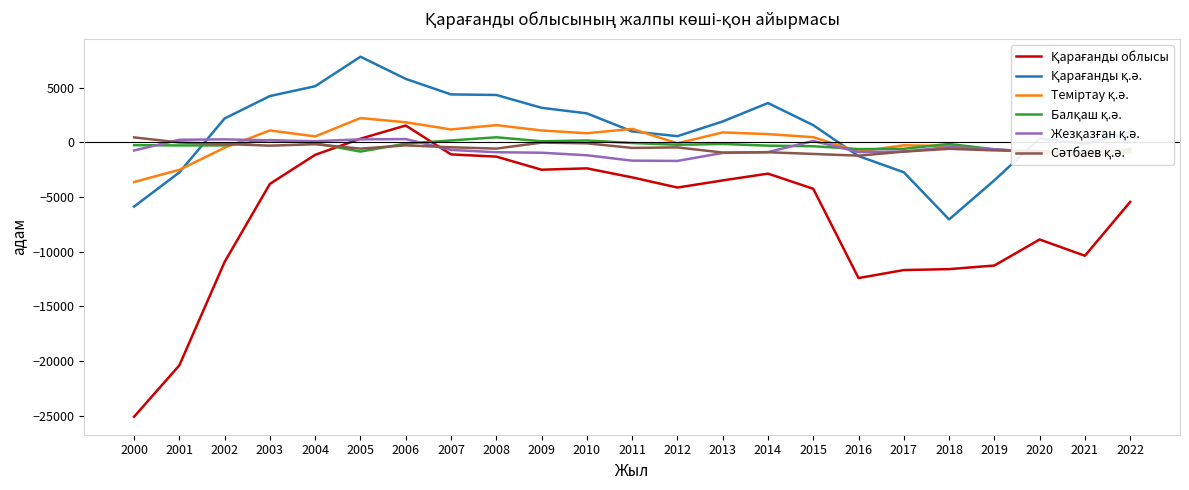

What is the spread (max minus min) of values at 2018?

11453